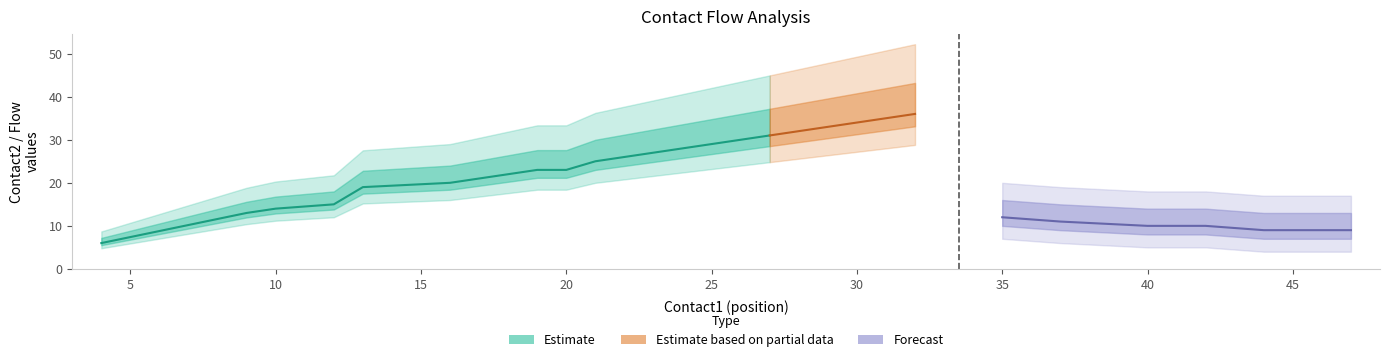

Does the chart have visible grid lines?

No